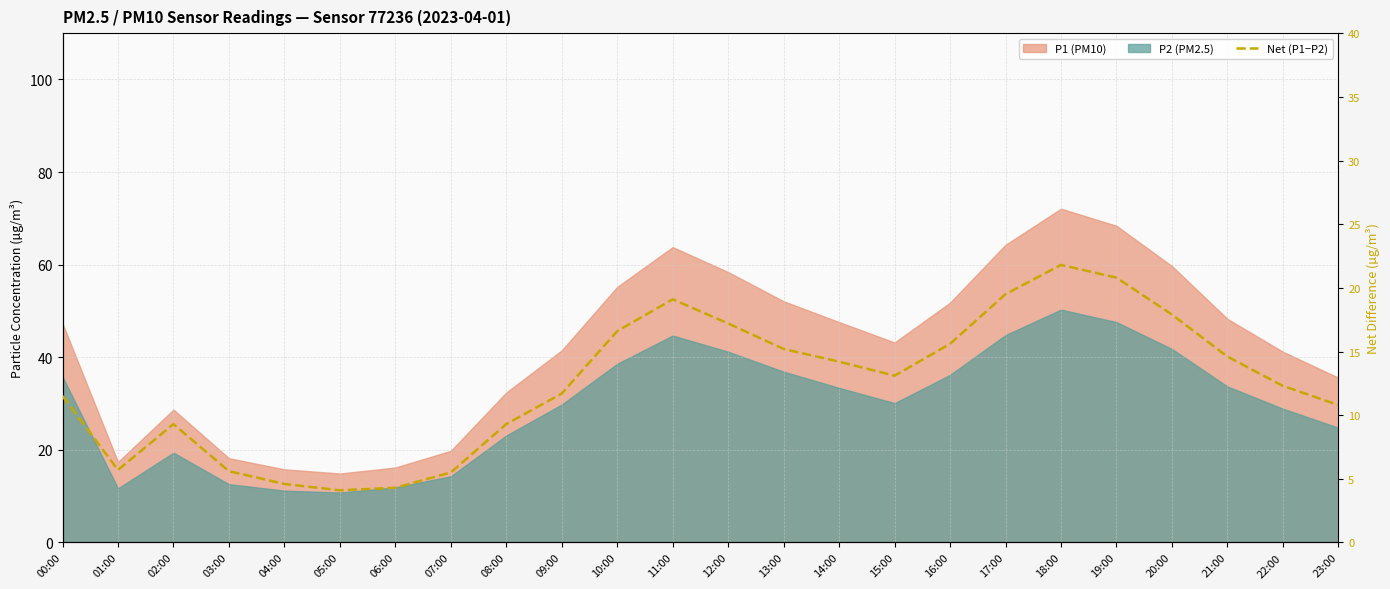

Does the chart display data point markers on the line(s)?

No